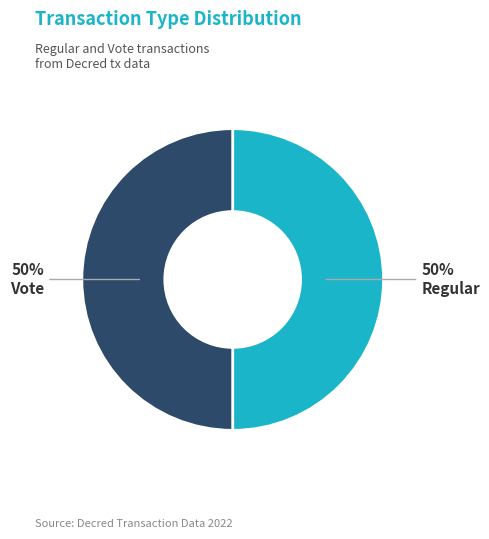

To the nearest percent, what is the average slice percentage?

50%